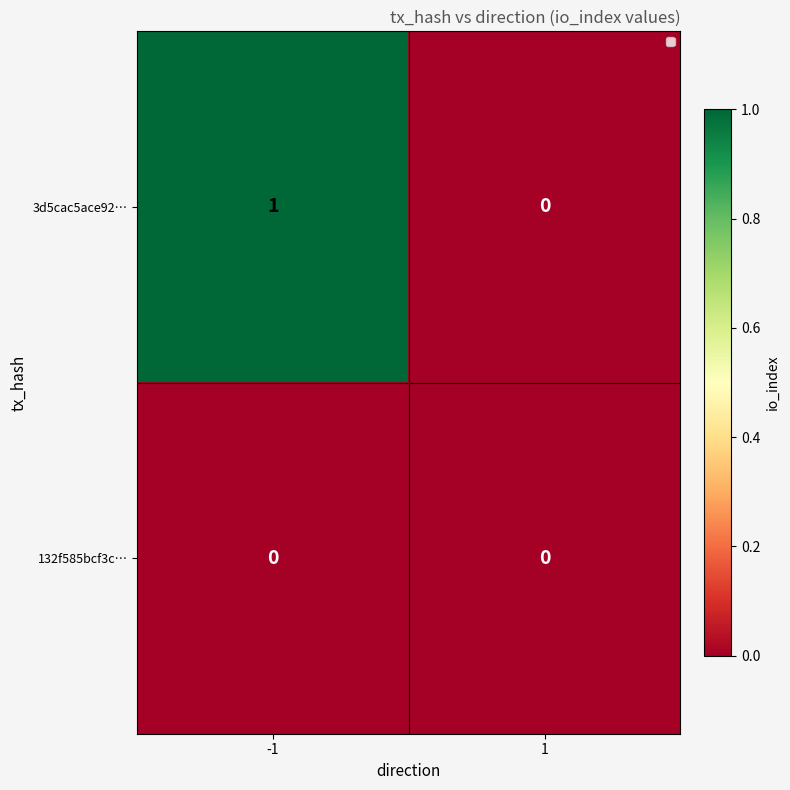

The value of 3d5cac5ace92… at 1 is 0. True or false?

True